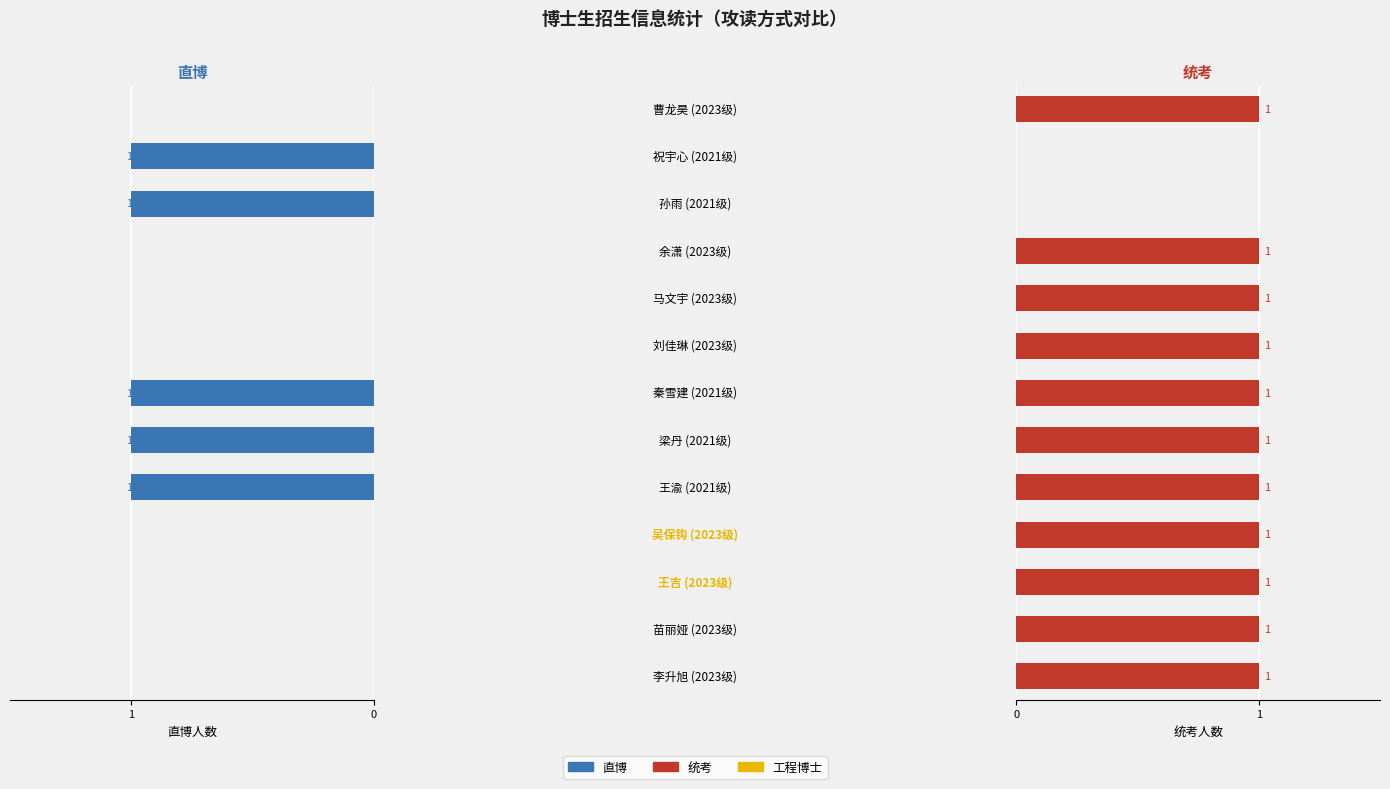

Are the bars grouped side by side (vs. stacked)?

Yes